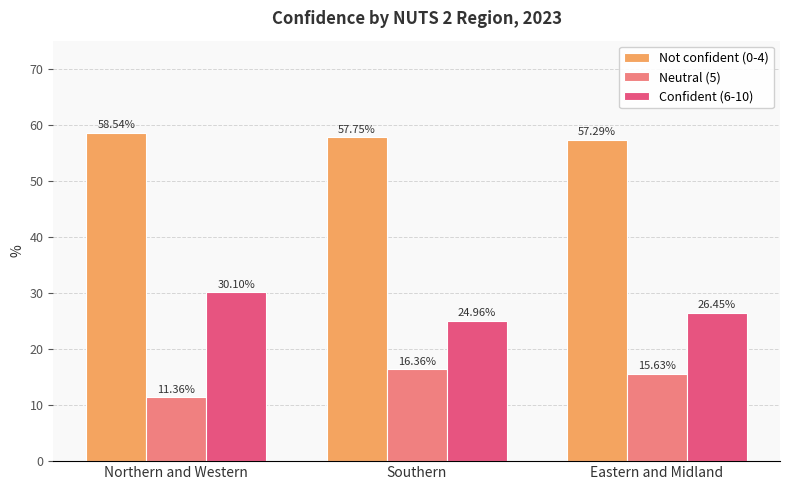

What is the total value across all series at Northern and Western?

100.0